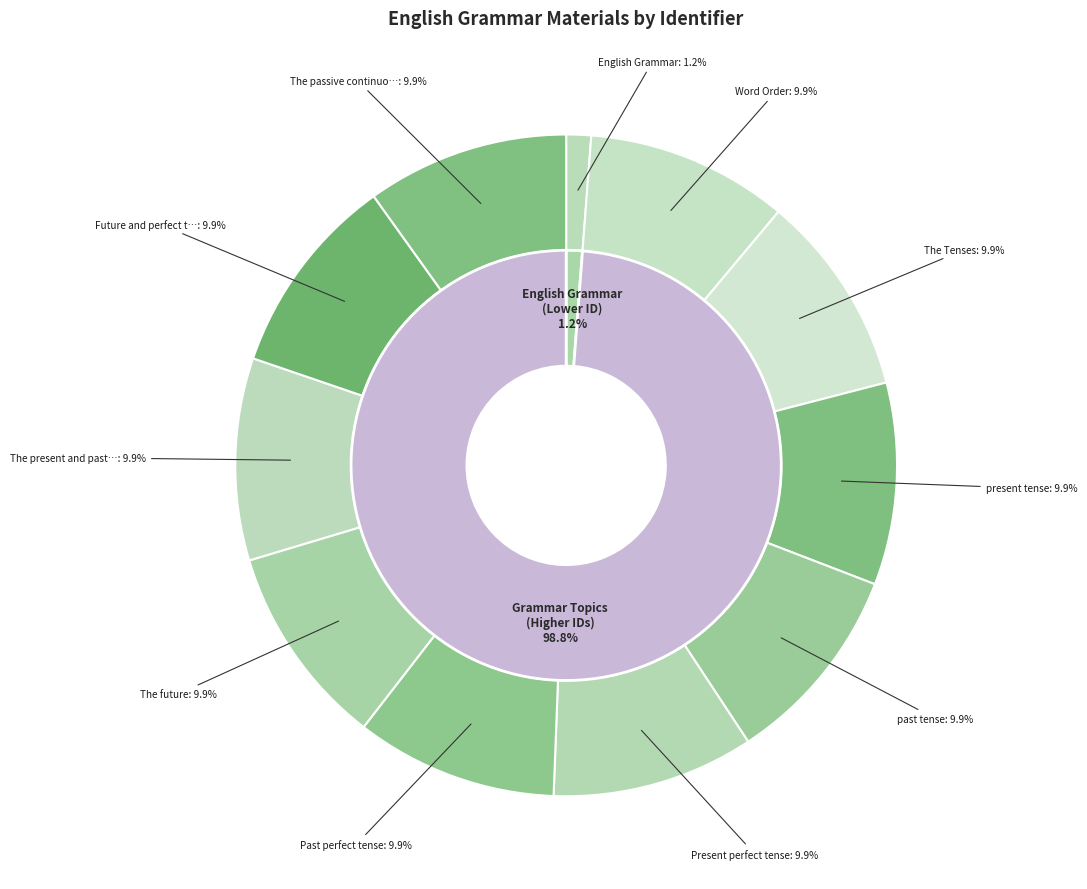

To the nearest percent, what is the difference between the largest and smallest slice percentages?

9%